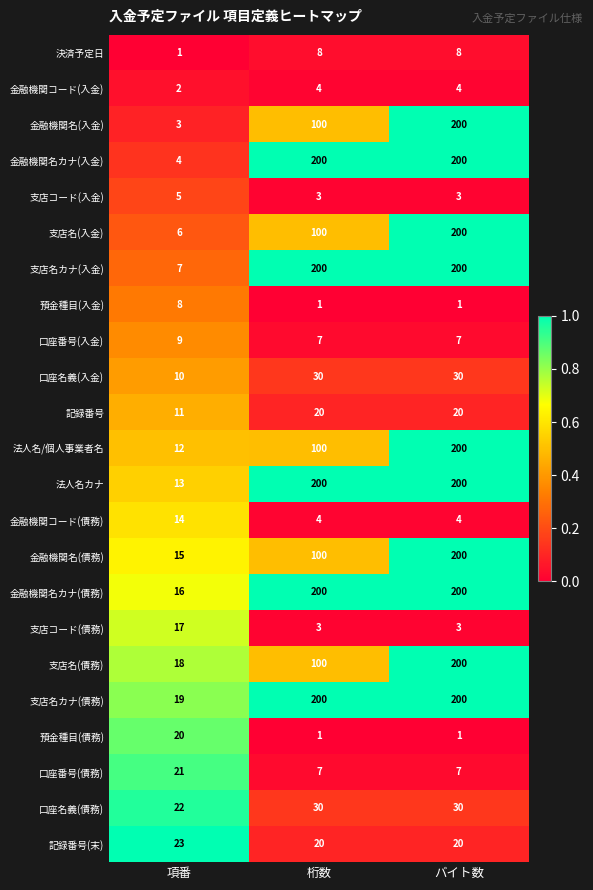

Read the 口座番号(債務) value at 項番.

21